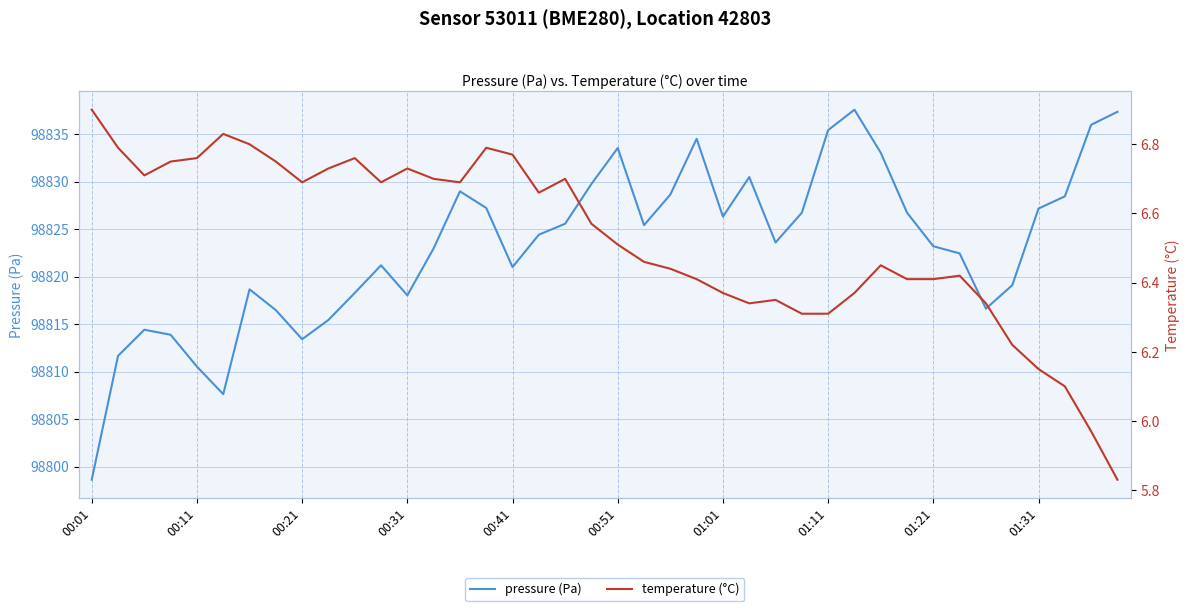

Reading left to right, transcribe all the data shown in this chart.

pressure: 98798.6	98811.7	98814.4	98813.9	98810.5	98807.6	98818.7	98816.5	98813.4	98815.4	98818.3	98821.2	98818.0	98823.0	98829.0	98827.2	98821.0	98824.4	98825.6	98829.8	98833.5	98825.4	98828.6	98834.5	98826.3	98830.5	98823.6	98826.7	98835.4	98837.6	98833.0	98826.7	98823.2	98822.4	98816.6	98819.1	98827.2	98828.4	98836.0	98837.3
temperature: 6.9	6.8	6.7	6.8	6.8	6.8	6.8	6.8	6.7	6.7	6.8	6.7	6.7	6.7	6.7	6.8	6.8	6.7	6.7	6.6	6.5	6.5	6.4	6.4	6.4	6.3	6.3	6.3	6.3	6.4	6.5	6.4	6.4	6.4	6.3	6.2	6.2	6.1	6.0	5.8